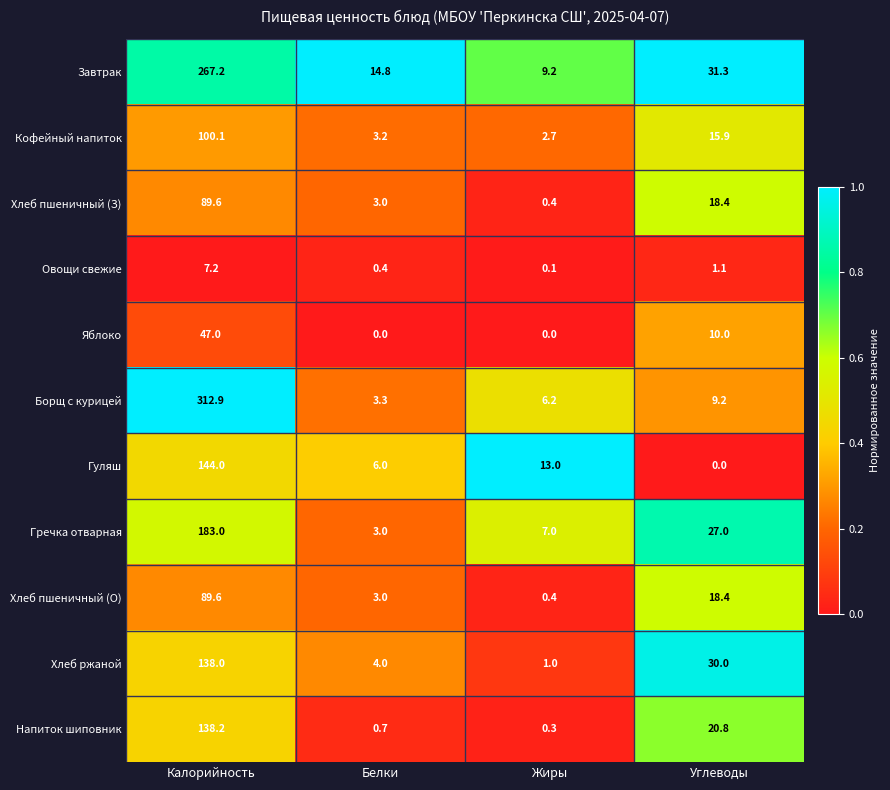

At how many categories does at least one series exceed 0?

4